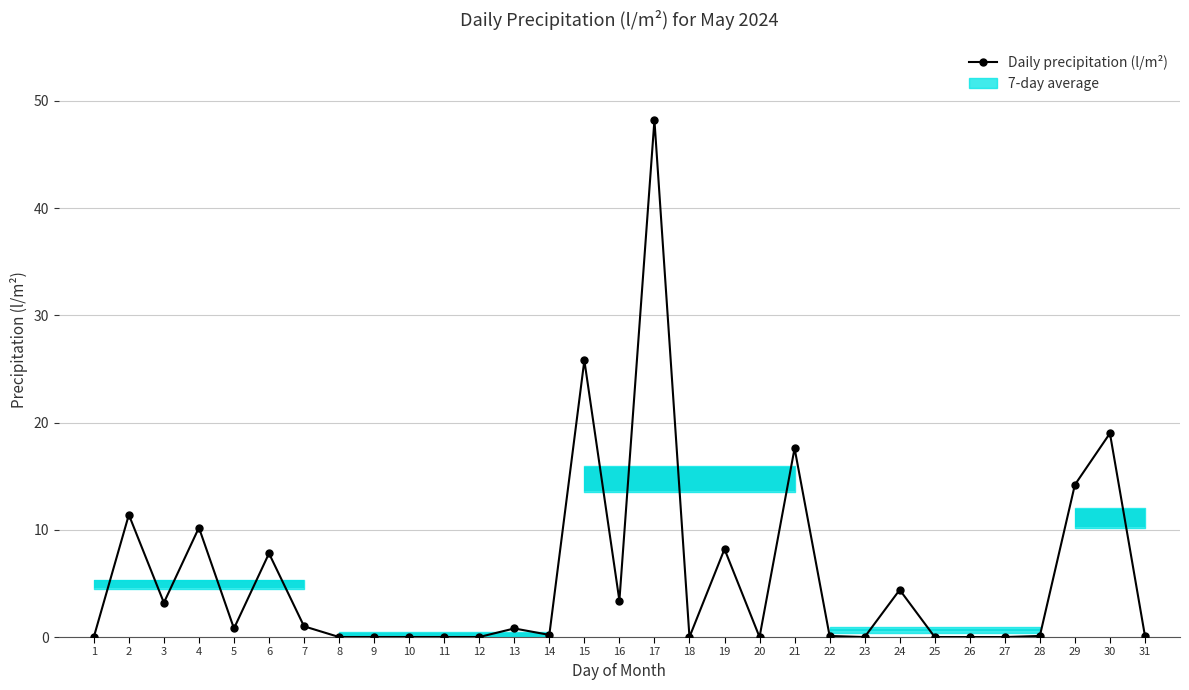

What is the sum of all values?

176.5